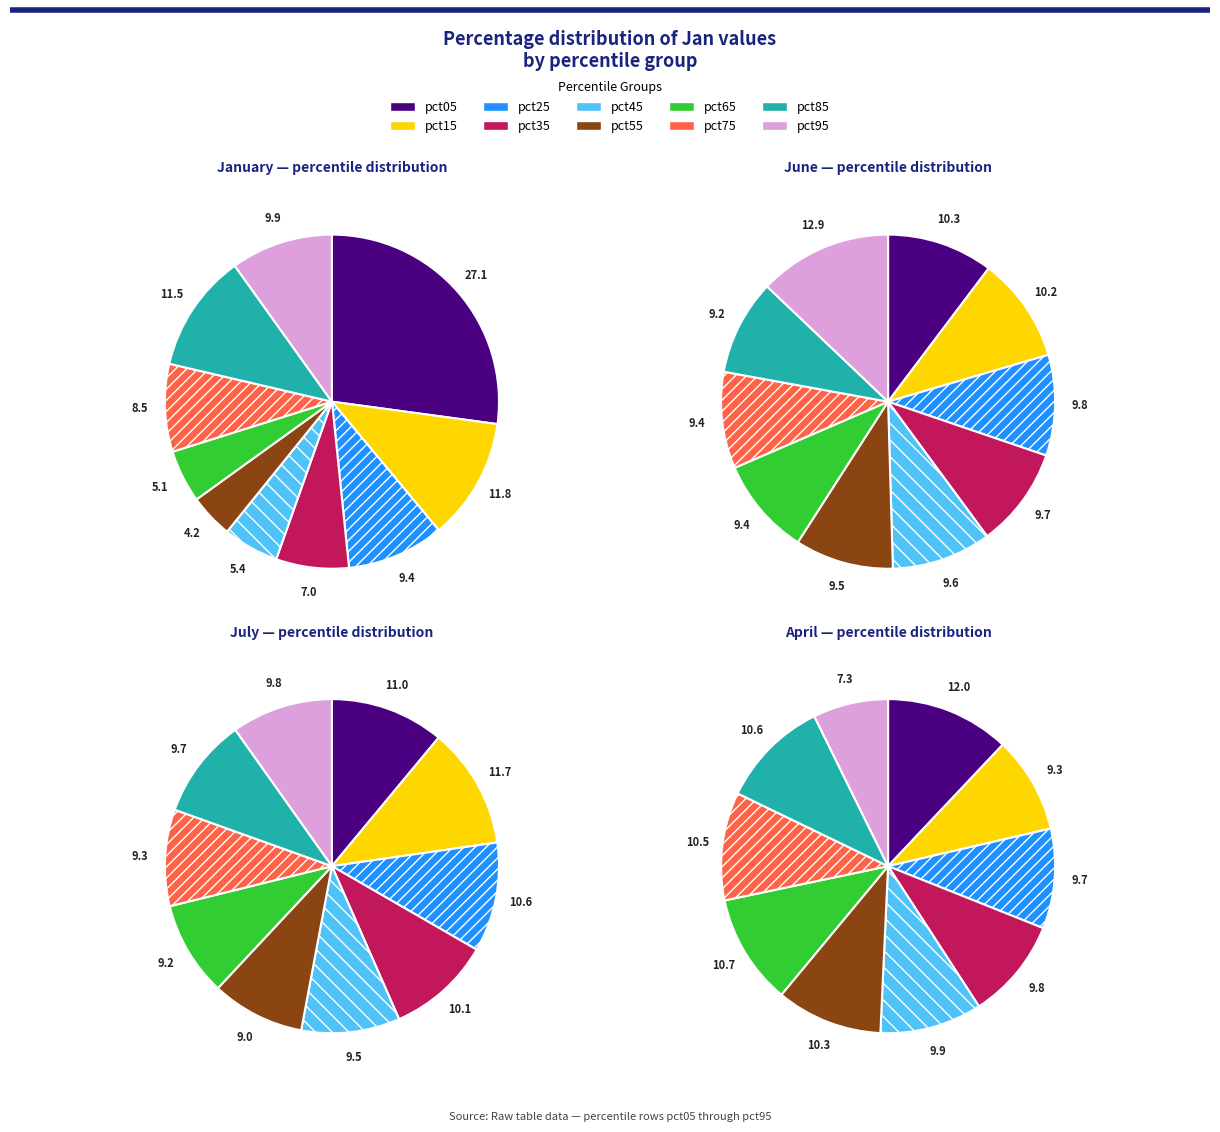

To the nearest percent, what percentage of the pie is values_jan?

27%